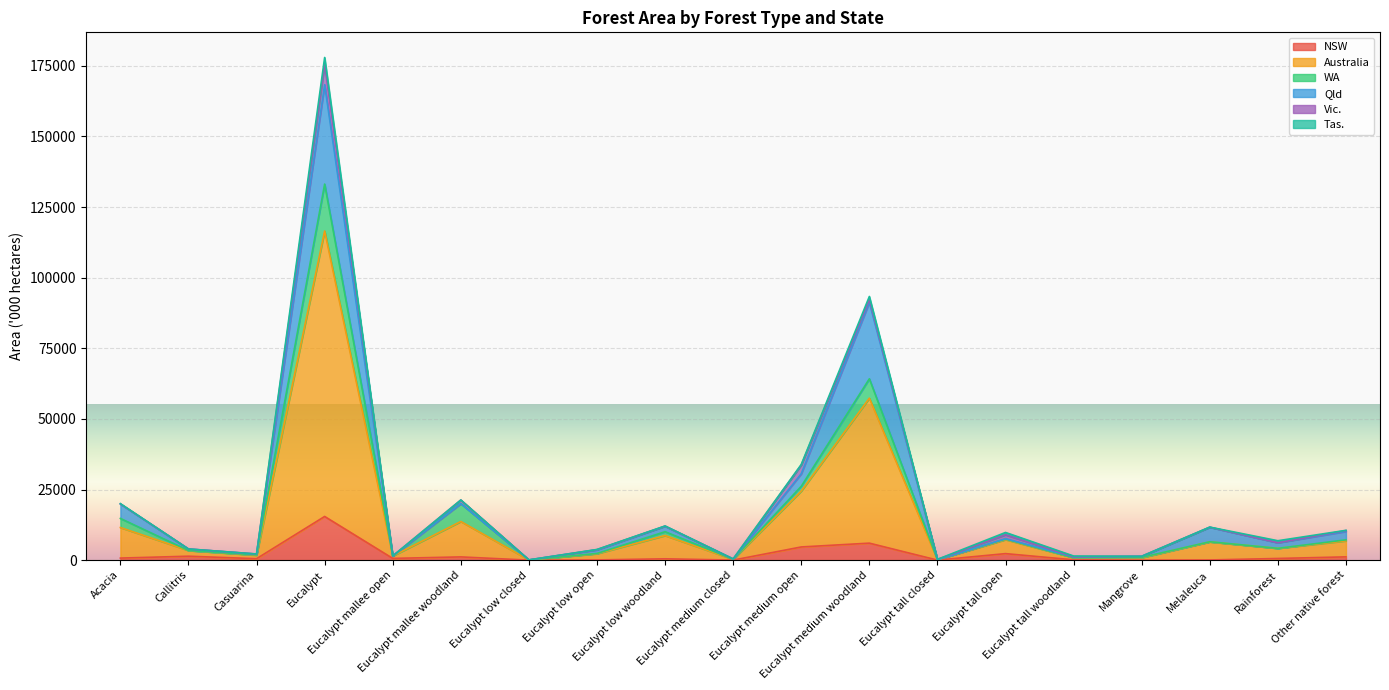

Between which two adjacent categories do NSW and WA first intersect?

Acacia and Callitris